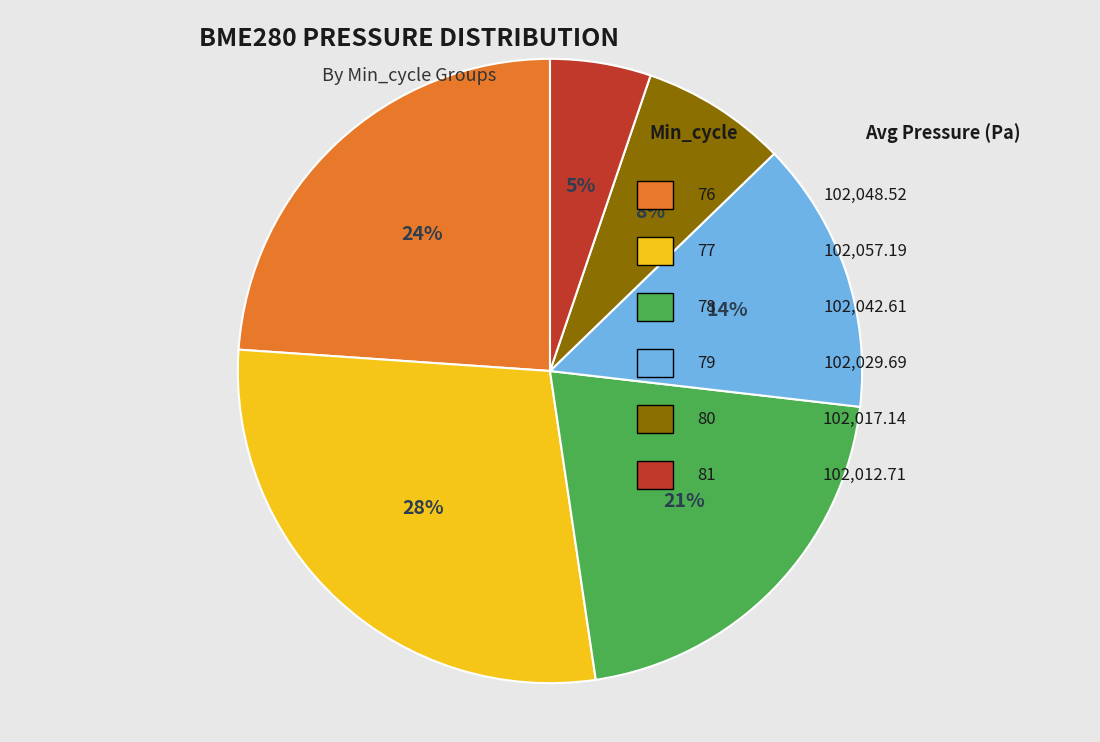

Does any single category account for the majority?

No